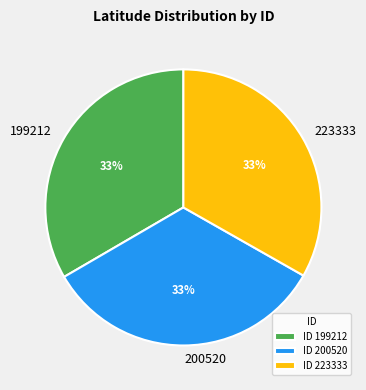

Approximately how many times larger is the value at 199212 compared to 223333?

1.0